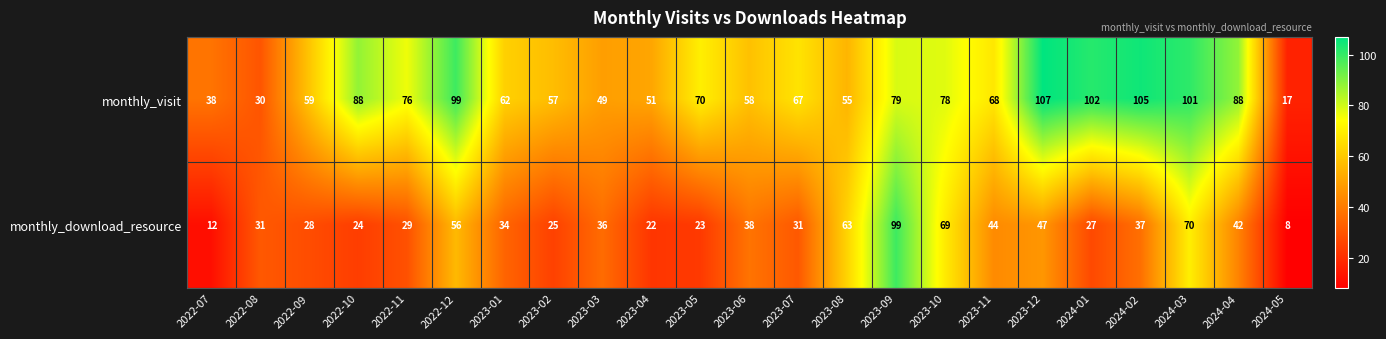

What is the total value across all series at 2022-07?

50